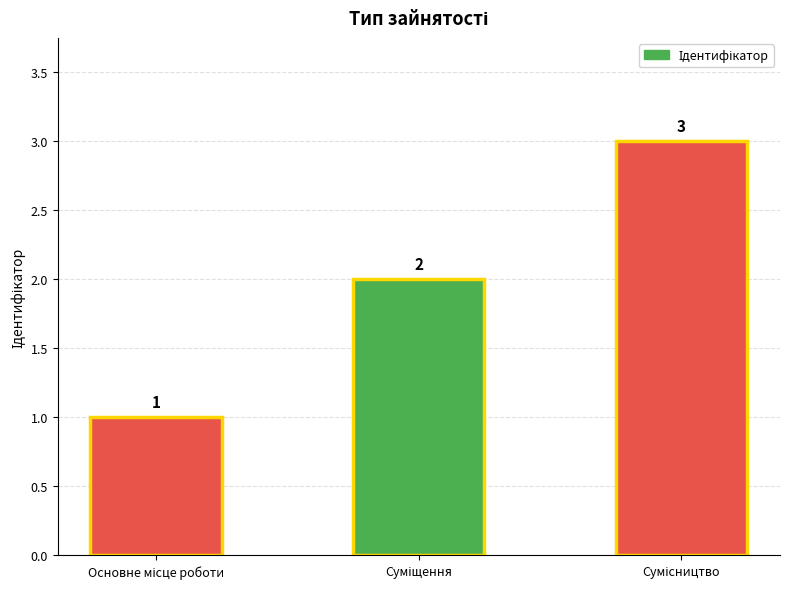

What is the sum of all values?

6